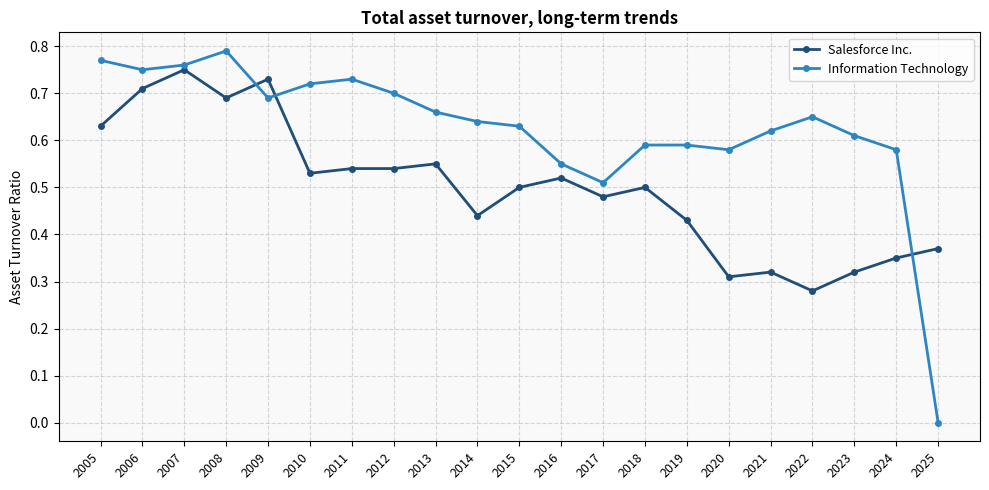

Is the value of Information Technology at 2011 greater than the value of Salesforce Inc. at 2017?

Yes